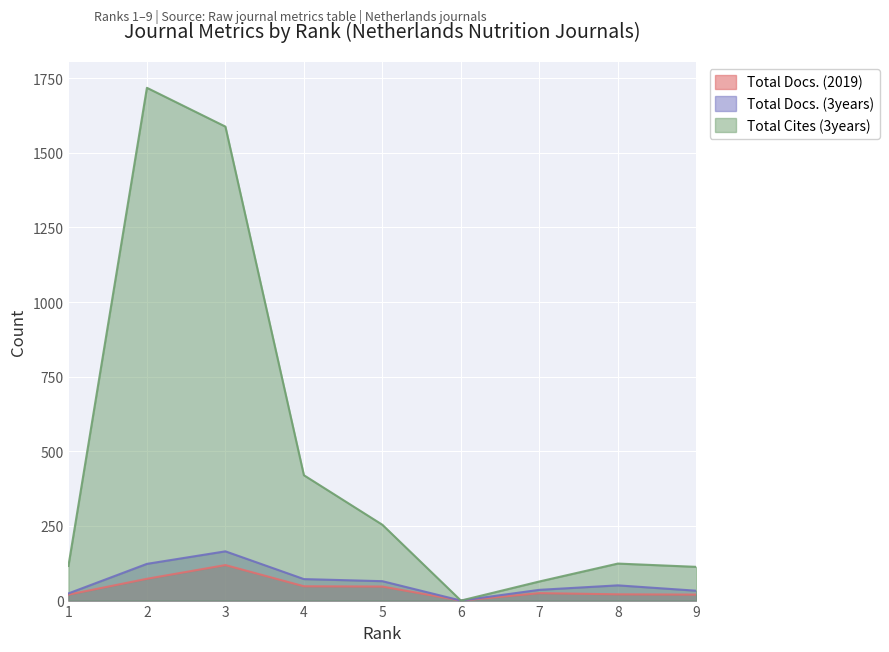

How many interior local valleys does the Total Docs. (3years) series have?

1